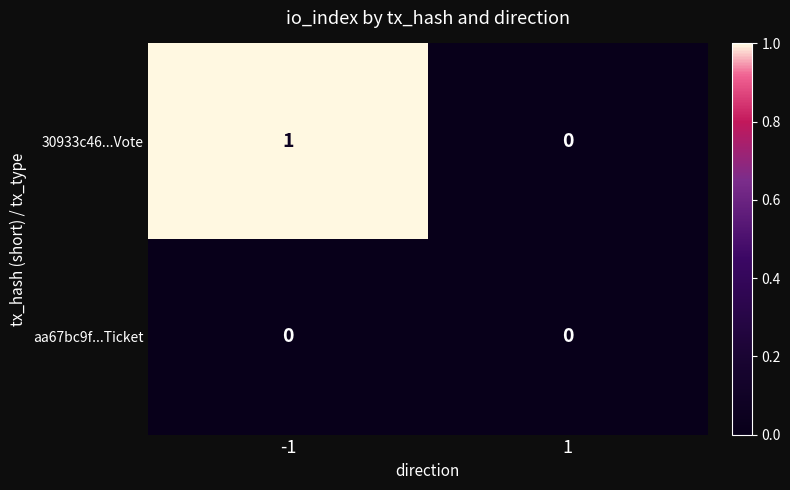

Which series has the largest total across all categories?

30933c46...Vote